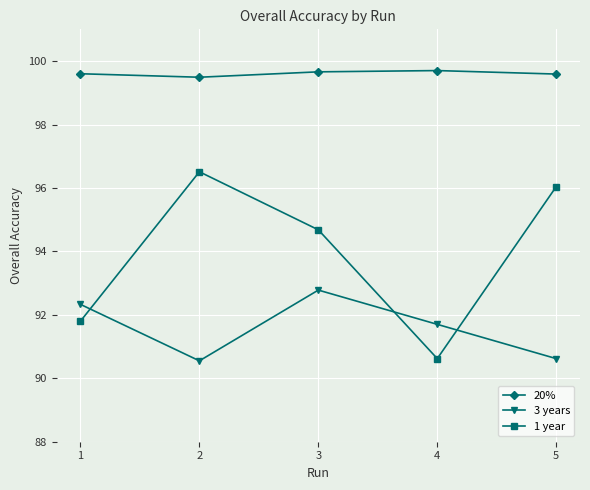

Is the value of 1 year at 3 greater than the value of 3 years at 4?

Yes